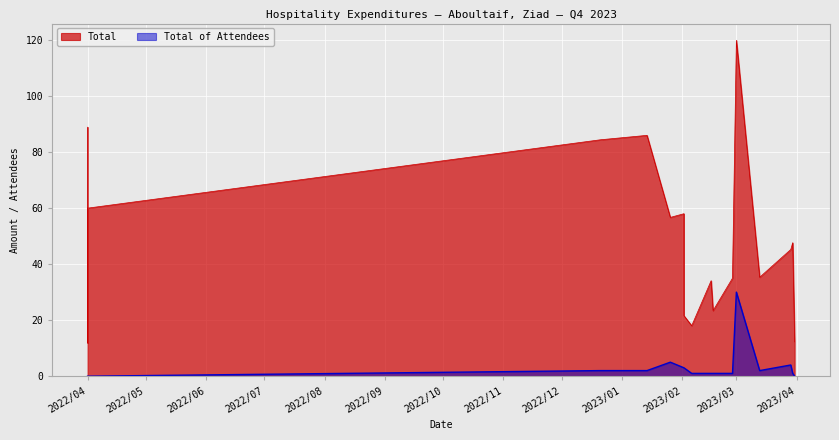

List the series in order of their peak value, lowest first.

Total of Attendees, Total